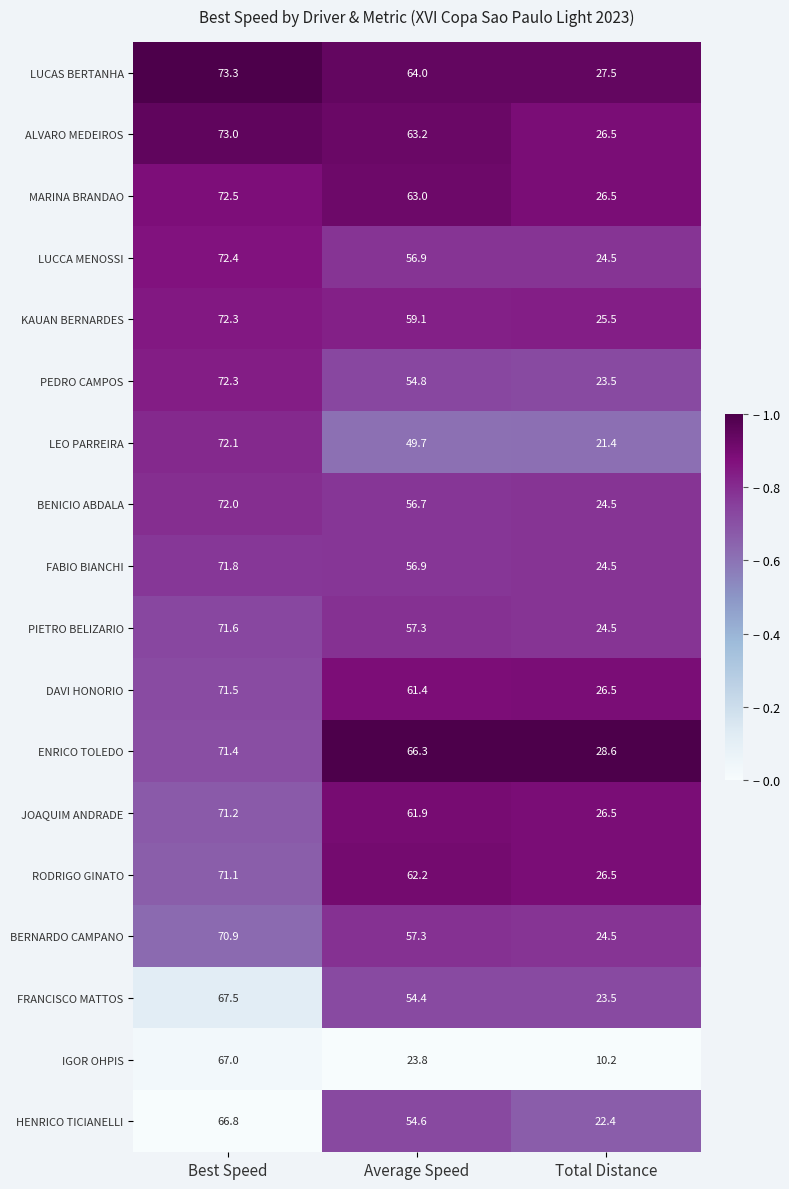

What is the difference between the maximum and second lowest values in the LUCAS BERTANHA series?

9.3